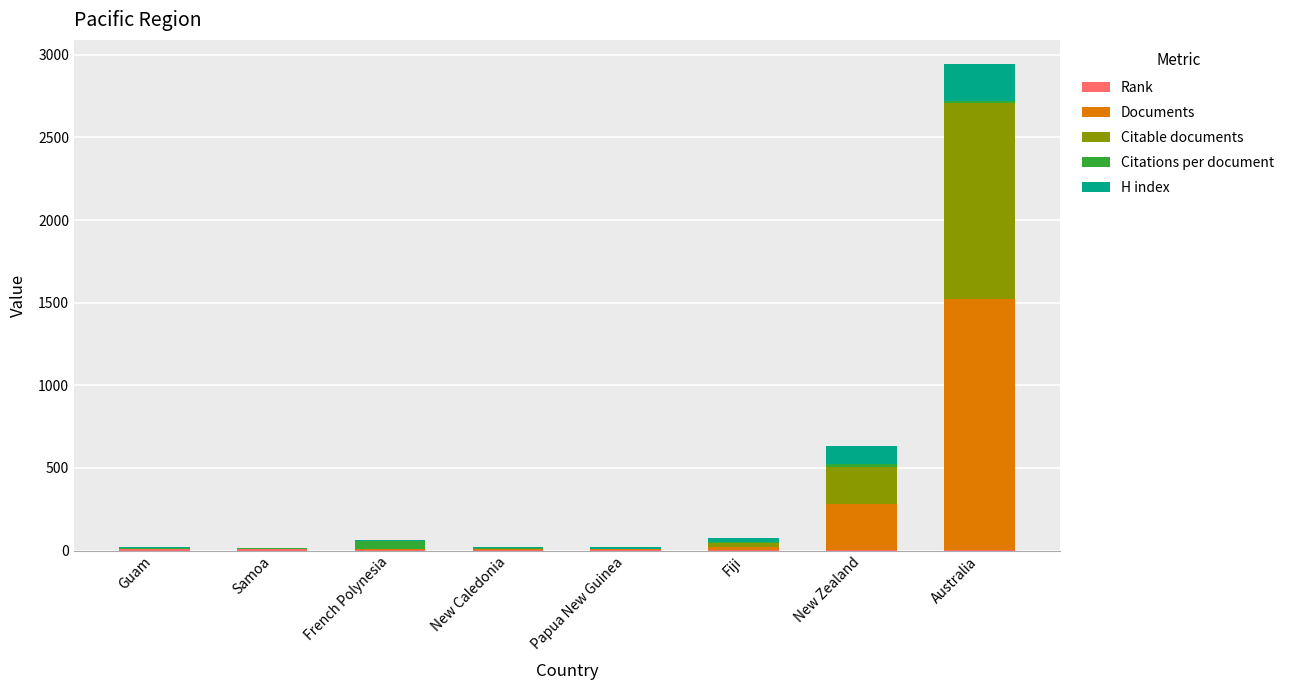

At which category is the sum across all series the highest?

Australia